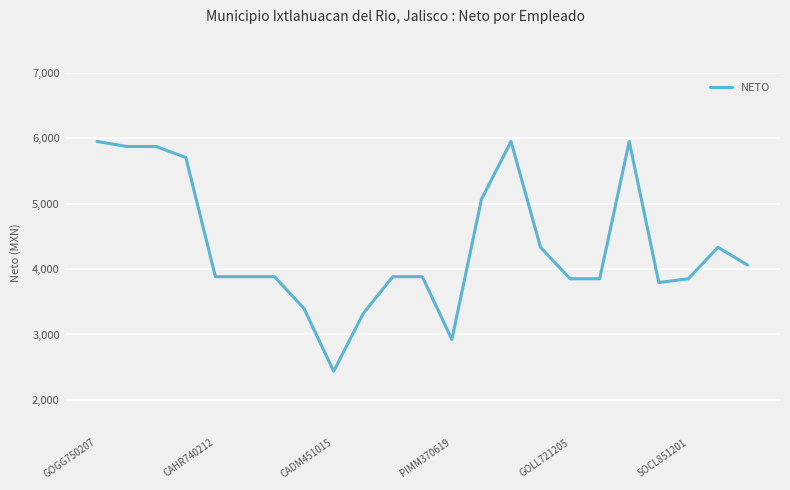

What is the smallest value displayed?

2437